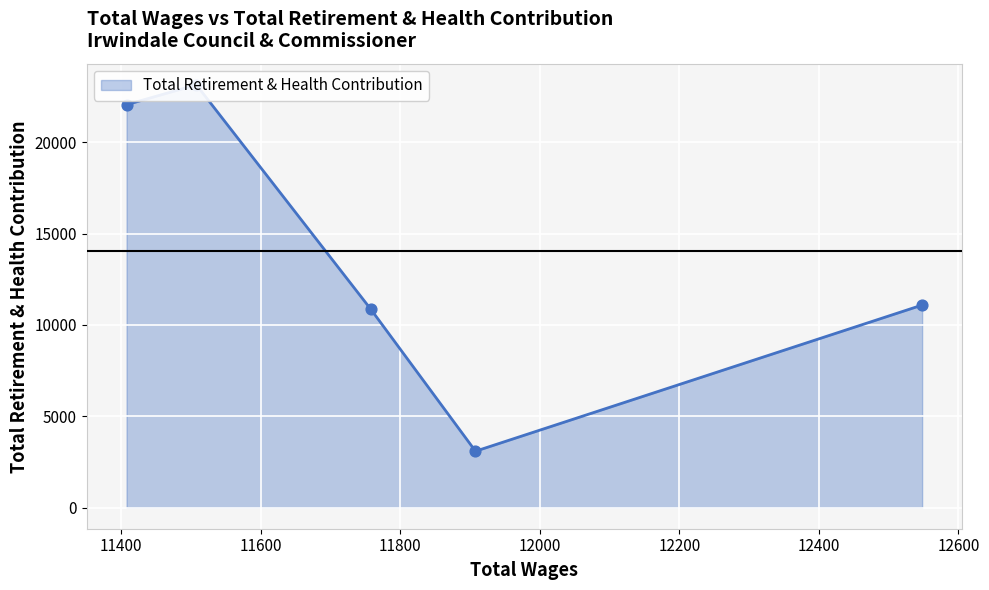

What is the change in value from 11508.0 to 11408.0?

-1087